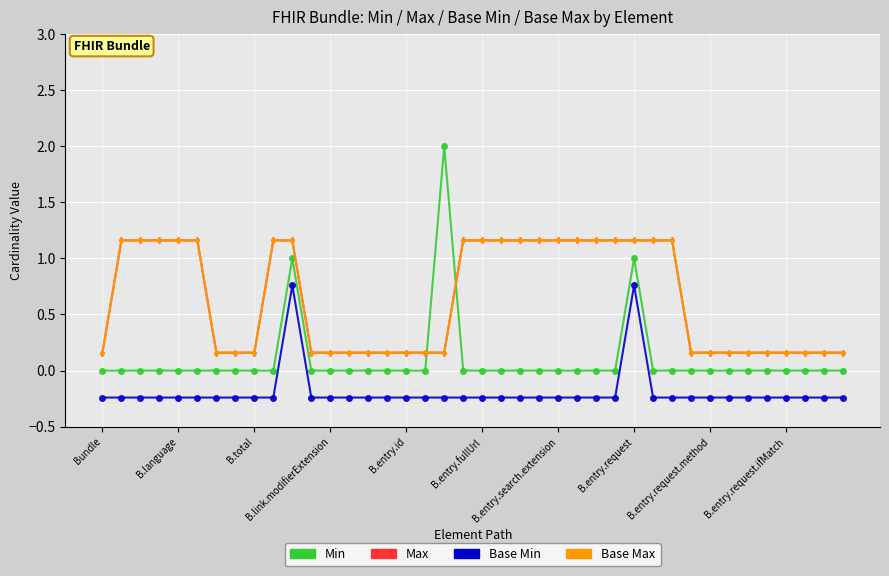

What is the label of the 35th point from the left?

34